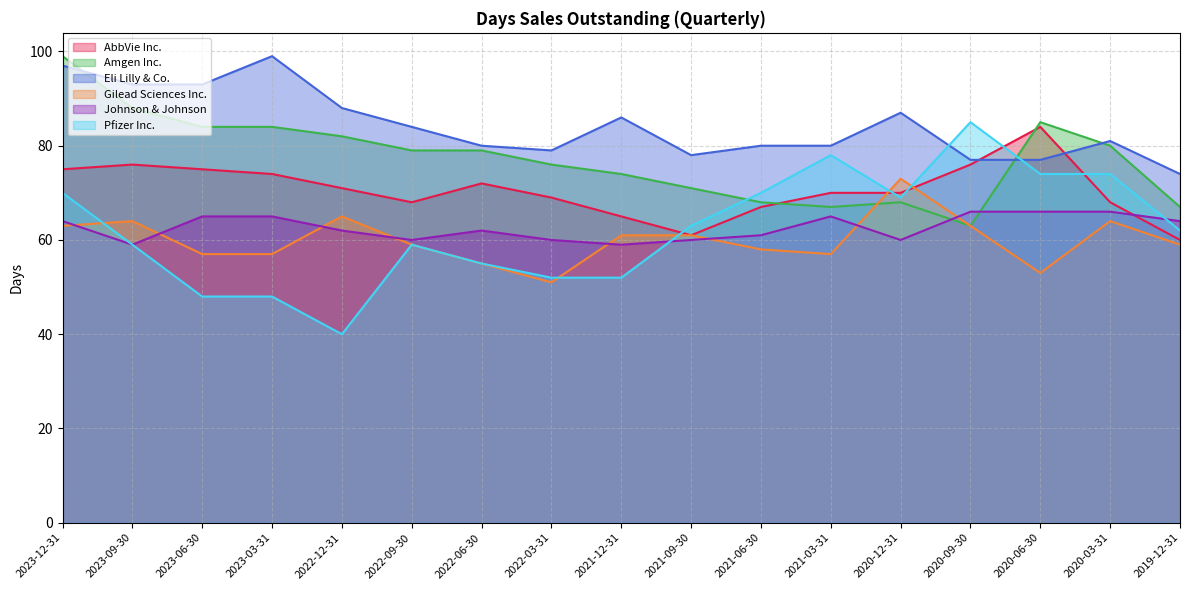

What is the label of the 11th point from the left?

2021-06-30